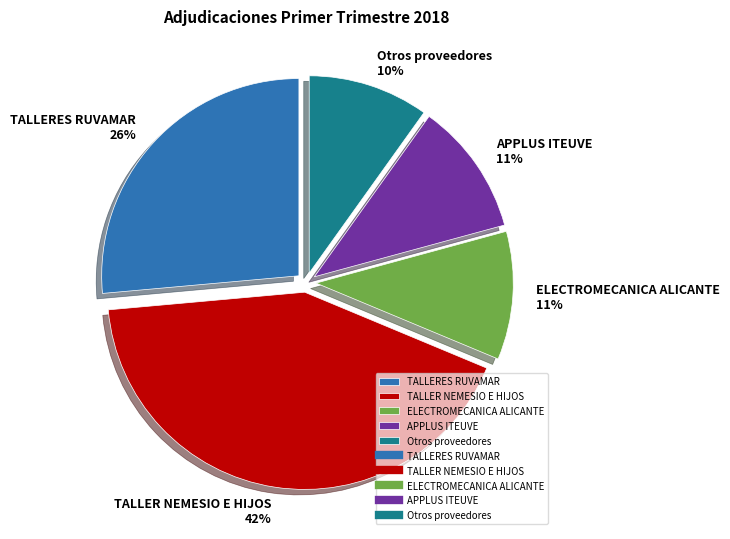

Between ELECTROMECANICA ALICANTE and TALLER NEMESIO E HIJOS, which is larger?

TALLER NEMESIO E HIJOS